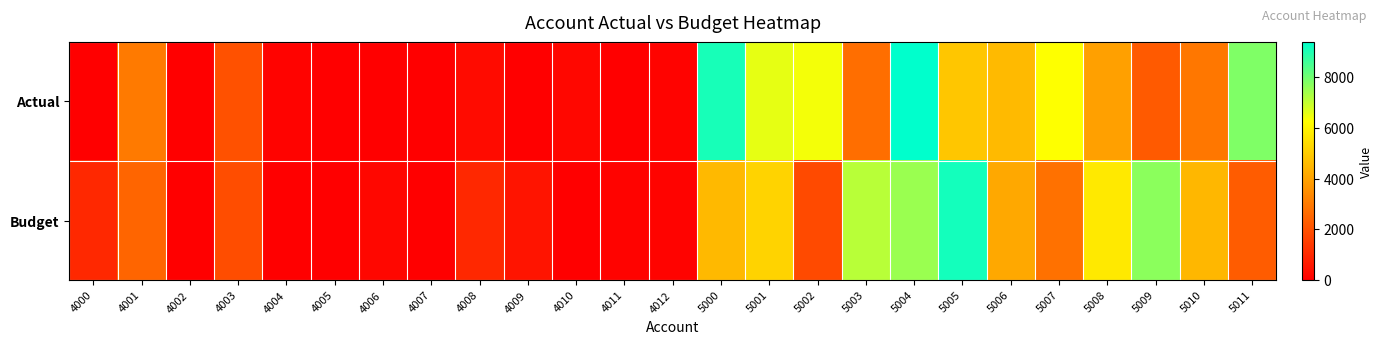

Reading left to right, extract all data points from this chart.

Actual: 4000=0	4001=3000	4002=0	4003=2000	4004=100	4005=0	4006=0	4007=0	4008=300	4009=0	4010=200	4011=0	4012=100	5000=9081	5001=6561	5002=6394	5003=2717	5004=9388	5005=4867	5006=4580	5007=6267	5008=3940	5009=2221	5010=2927	5011=7818
Budget: 4000=1000	4001=2500	4002=0	4003=1900	4004=0	4005=0	4006=200	4007=0	4008=1000	4009=500	4010=0	4011=100	4012=100	5000=4563	5001=5195	5002=1850	5003=7127	5004=7495	5005=9148	5006=4127	5007=2781	5008=5736	5009=7682	5010=4508	5011=2262